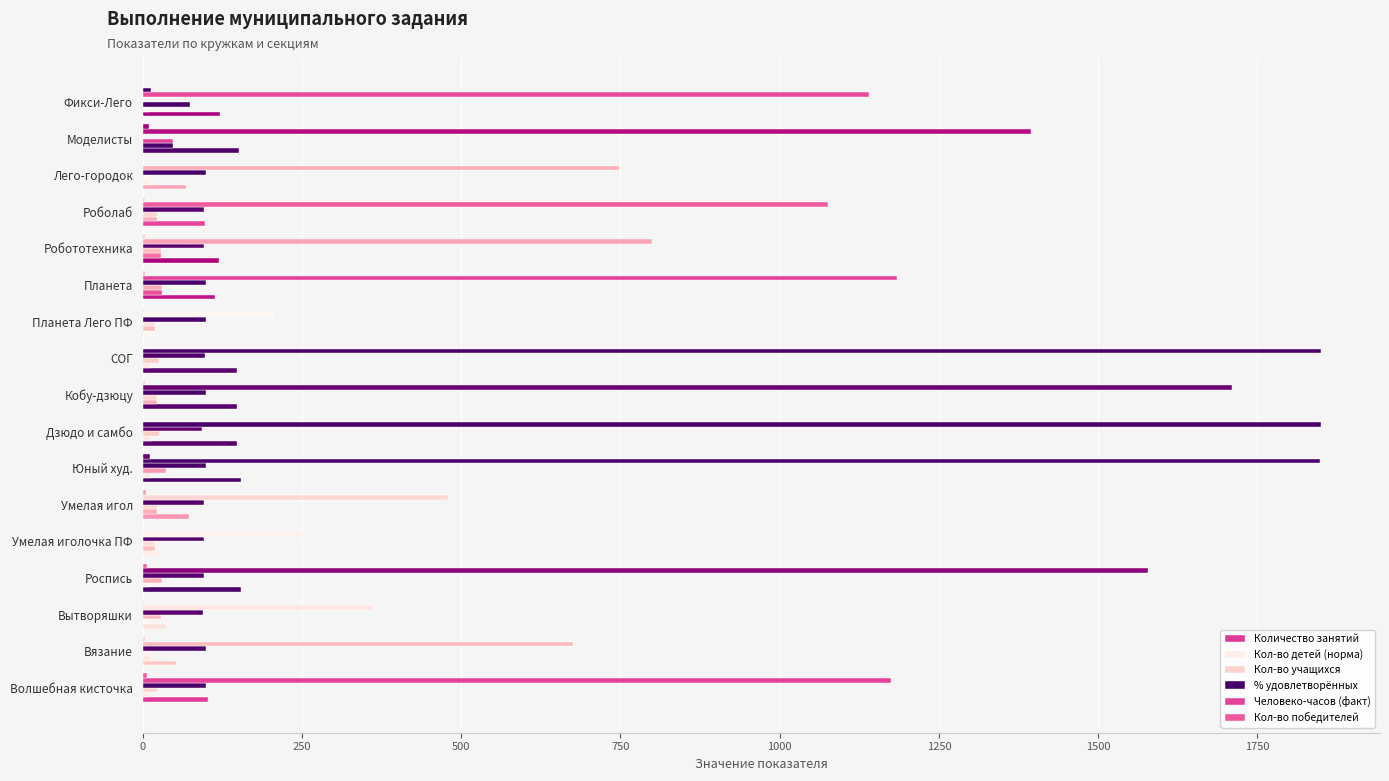

How many series are shown in this chart?

6